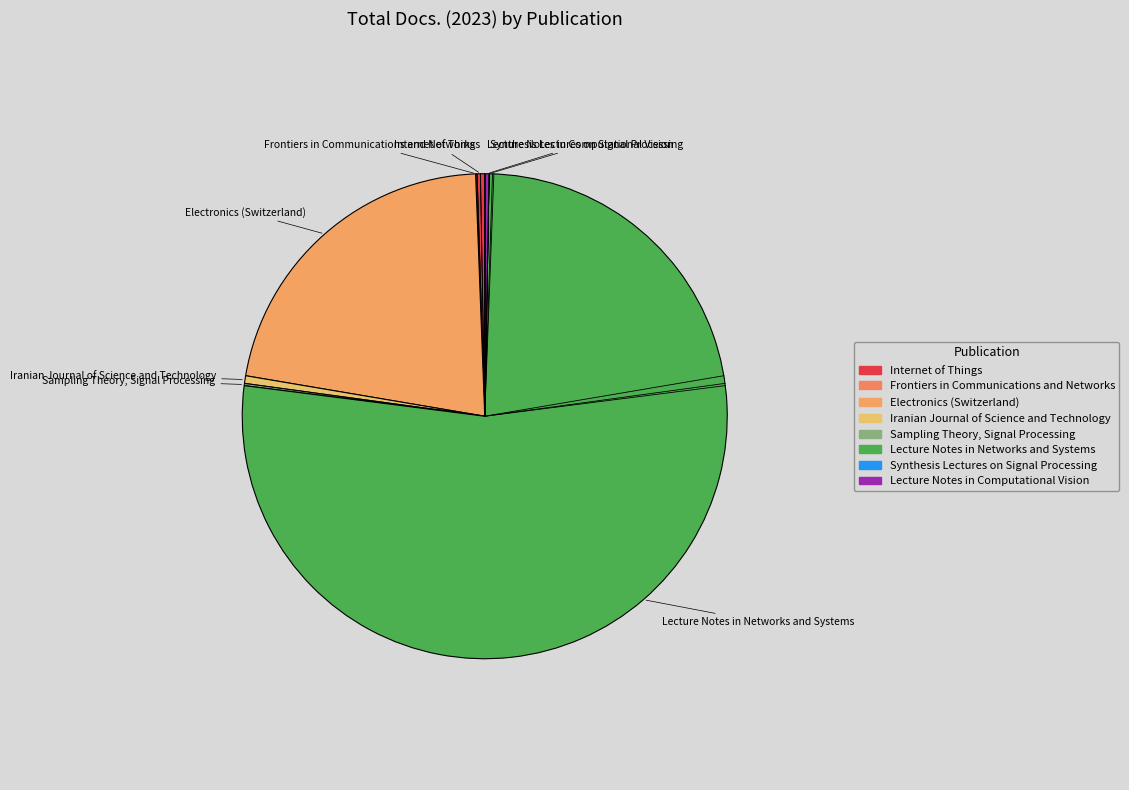

How many slices are in this pie chart?

8